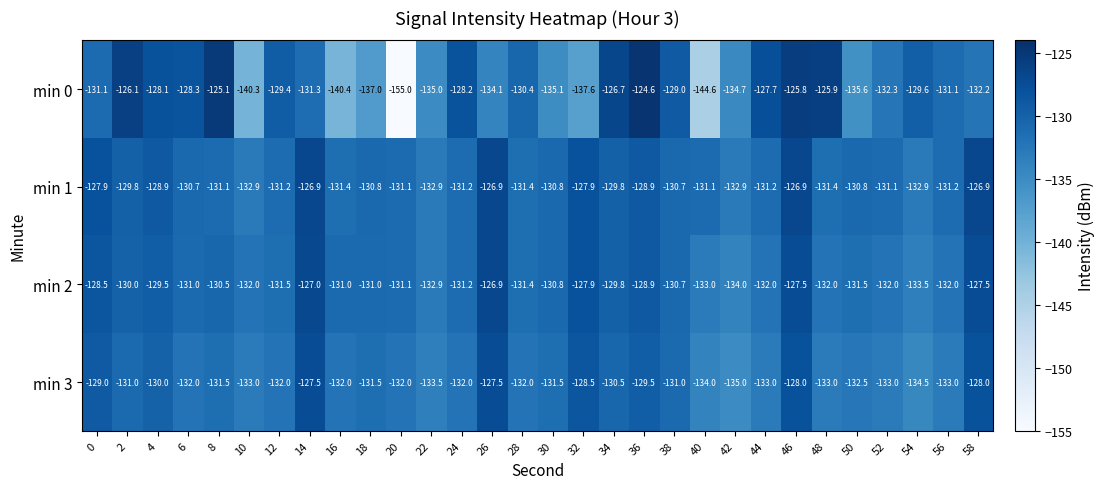

Which series has the largest total across all categories?

min 1